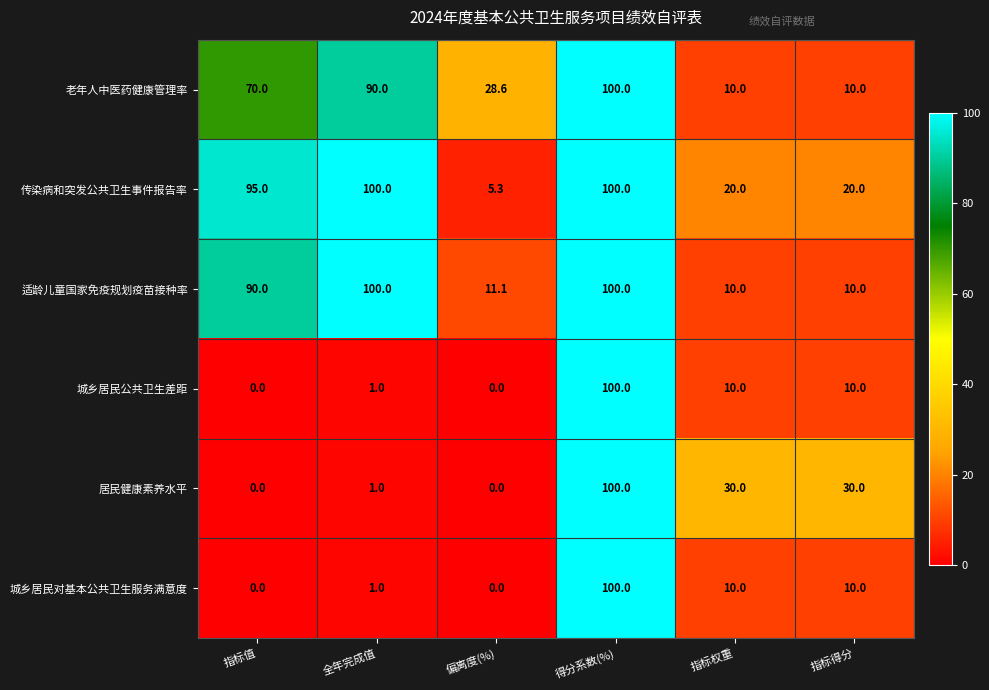

How many data points does each series have?

6